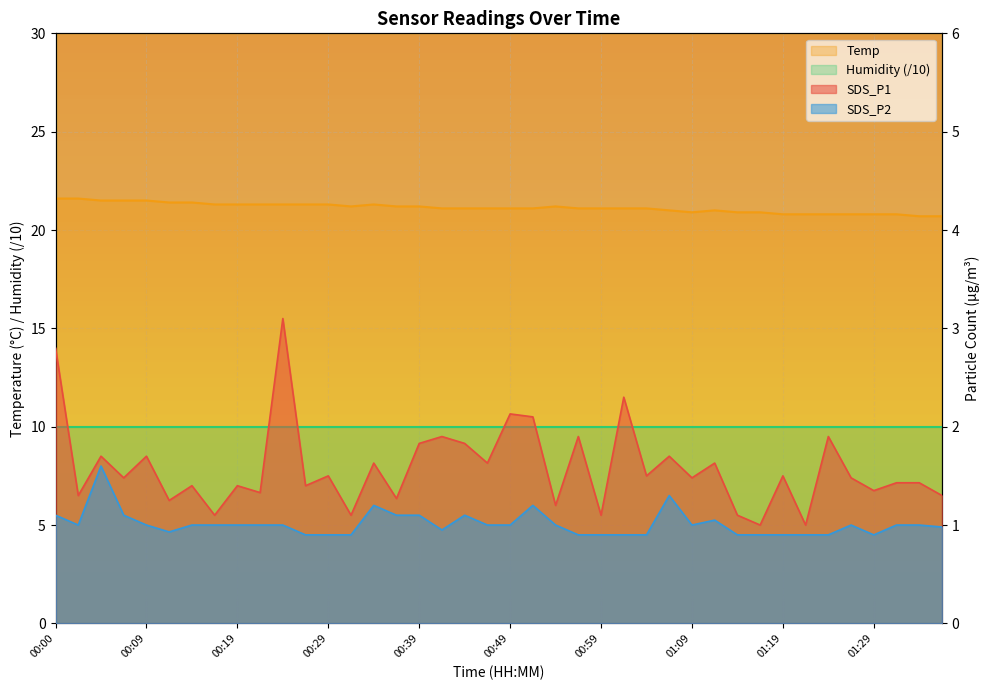

Which category has the lowest value in the SDS_P2 series?

00:27